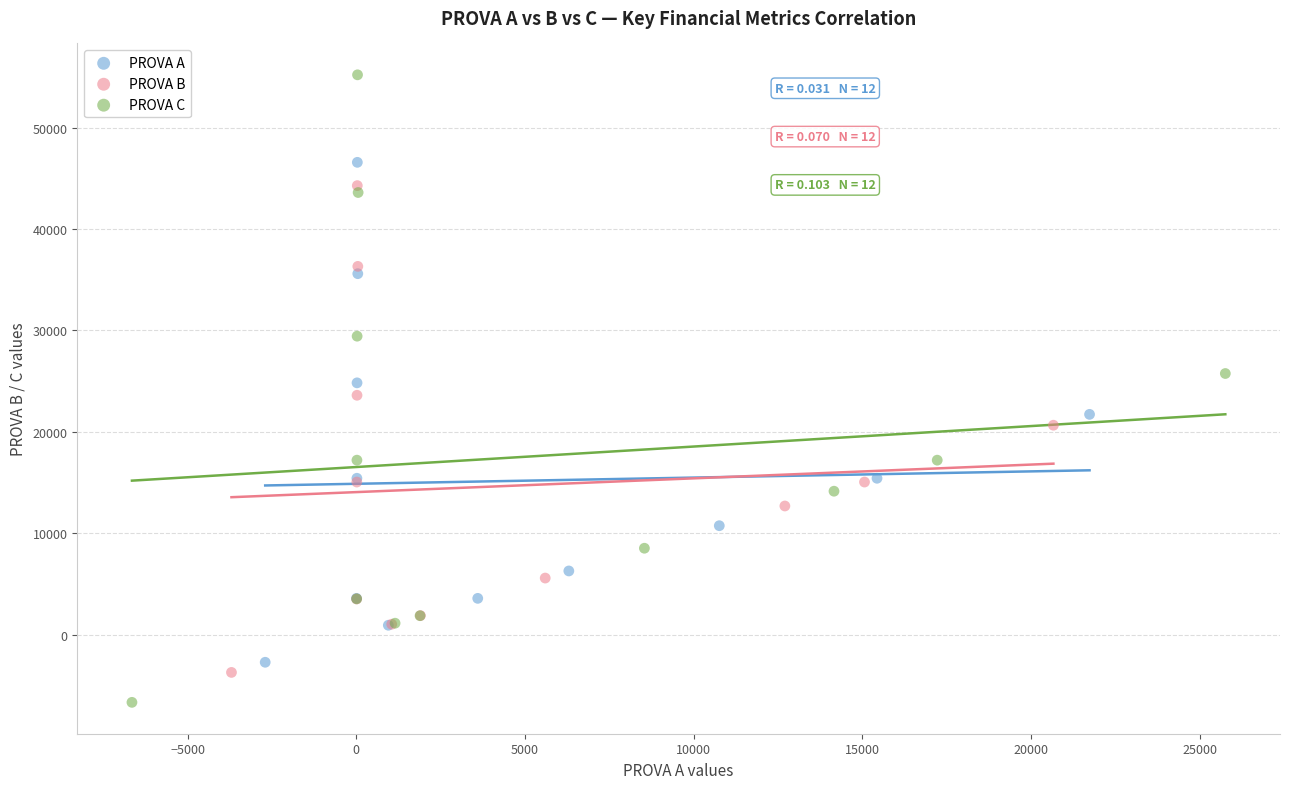

Which series has the largest Y range (max minus min)?

PROVA C